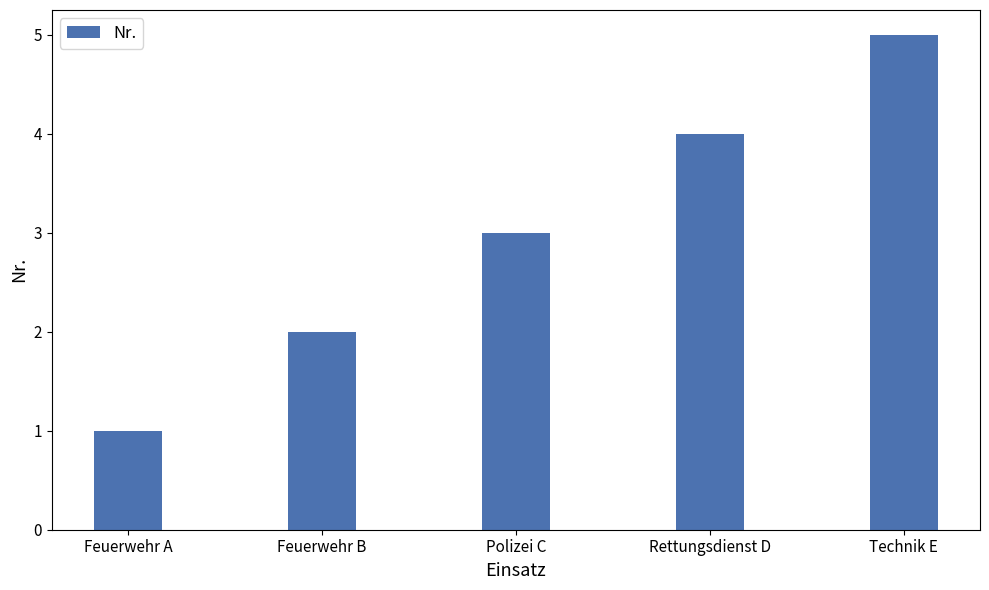

Reading left to right, extract all data points from this chart.

Feuerwehr A=1	Feuerwehr B=2	Polizei C=3	Rettungsdienst D=4	Technik E=5